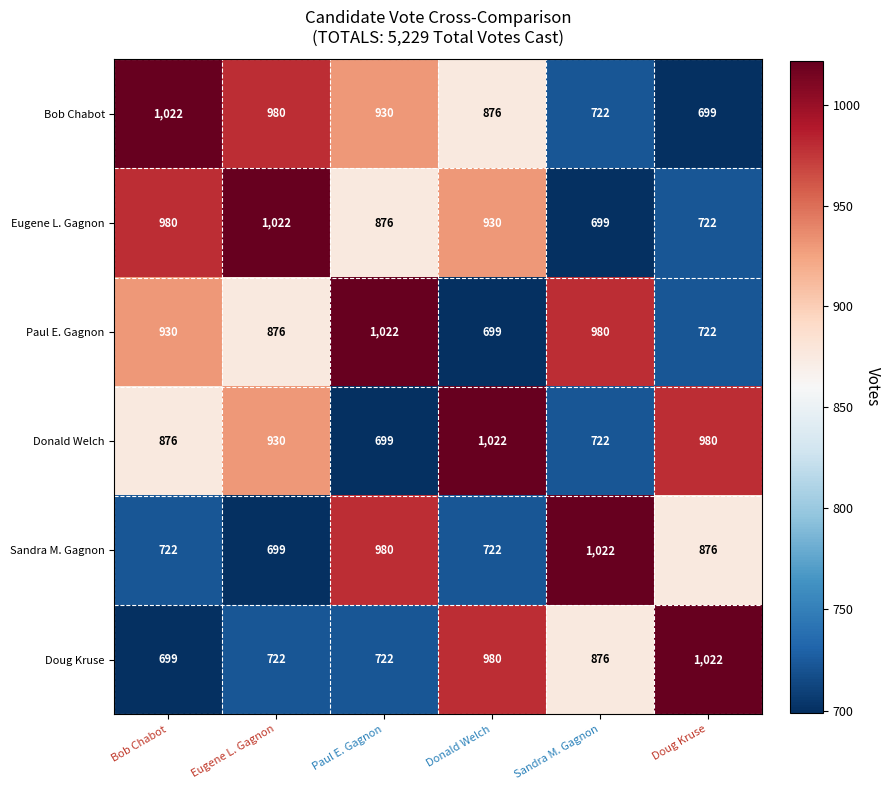

What is the sum of the Sandra M. Gagnon values at Bob Chabot and Paul E. Gagnon?

1702